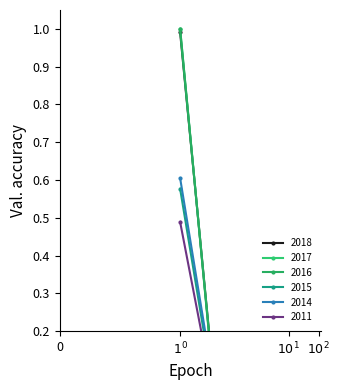

What are all the series names shown in the legend?

2011, 2014, 2015, 2016, 2017, 2018